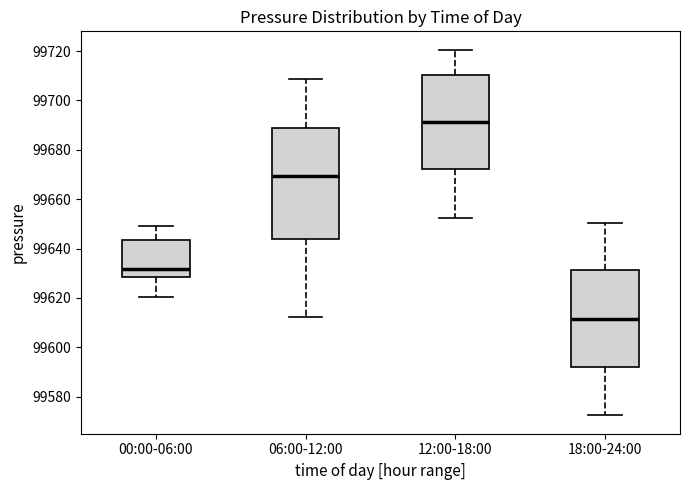

Where does the lower whisker of the box for 06:00-12:00 end on the y-axis? The values are not printed on the chart, so give them approximately, as read against the axis.

99612